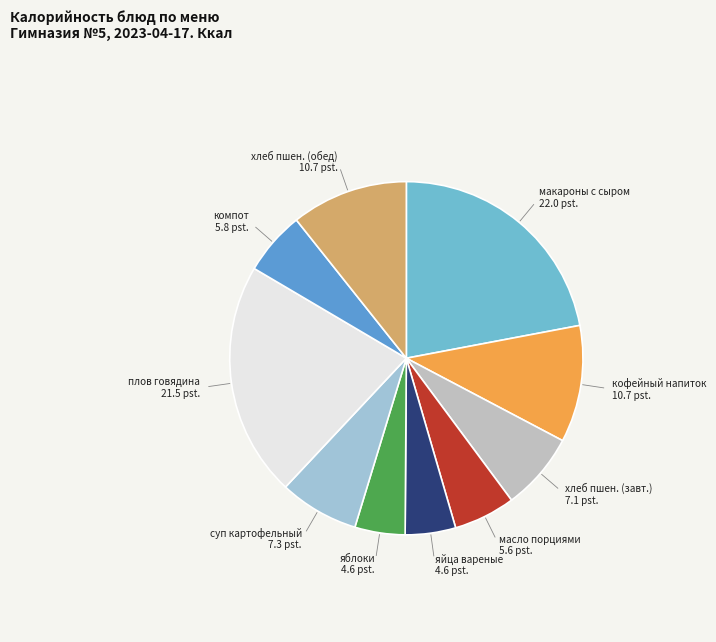

How many segments does this pie chart have?

10